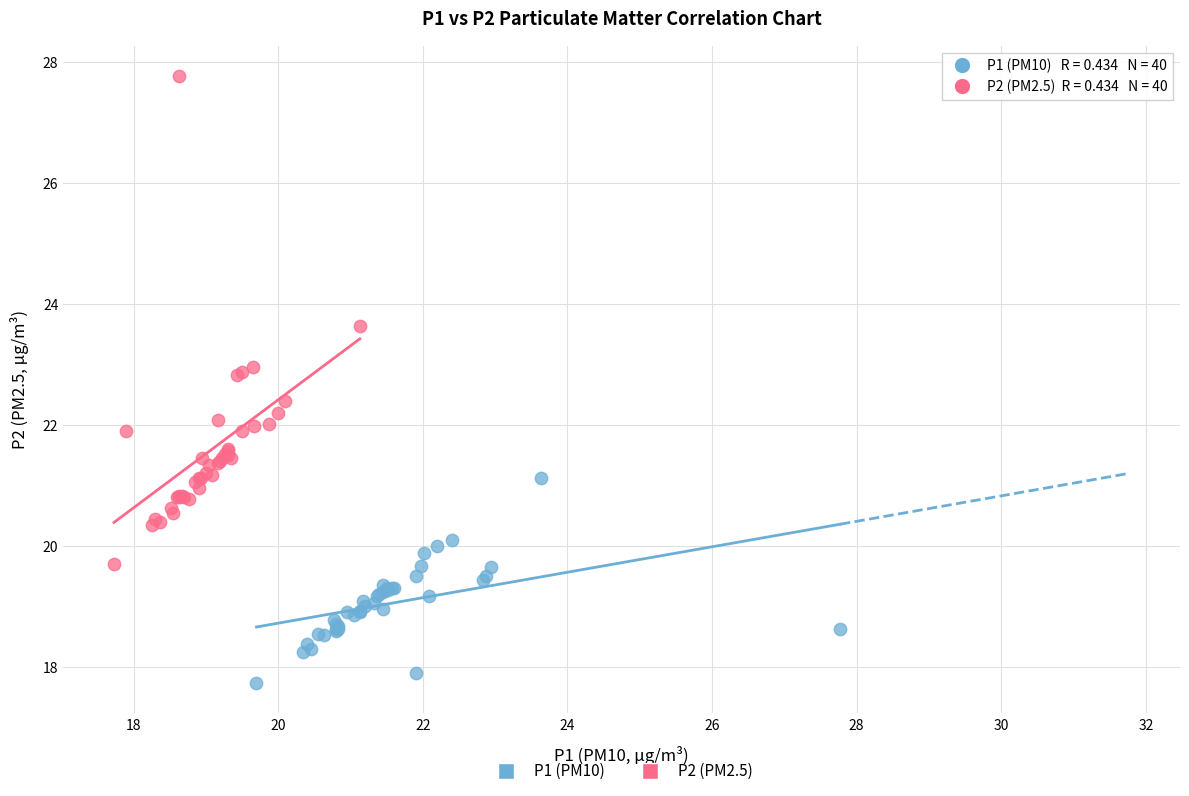

Which series has the widest spread of Y values?

P2 (PM2.5)